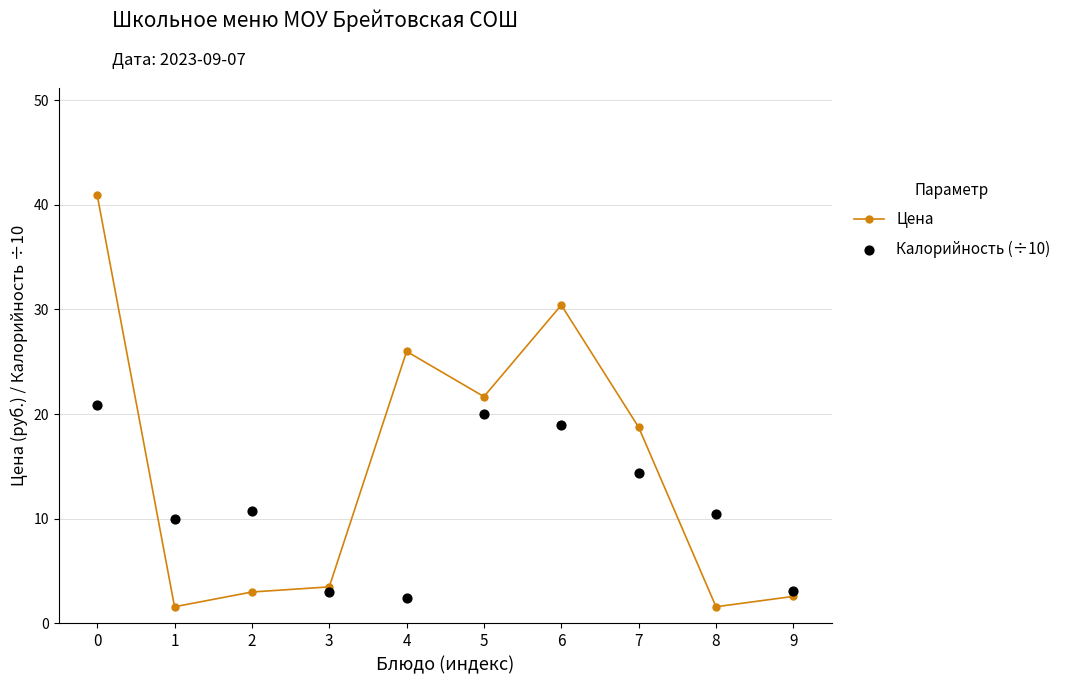

Which series reaches the minimum Y coordinate?

Цена